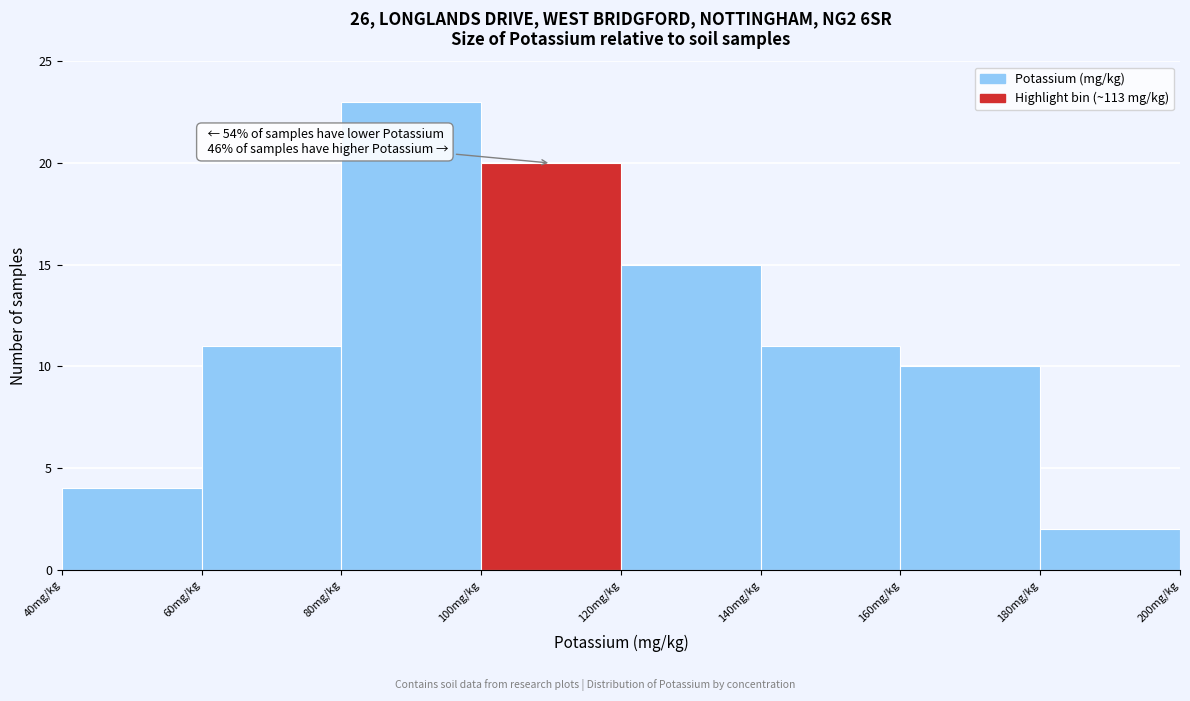

Over which range of the x-axis is the bar tallest?

80 to 100